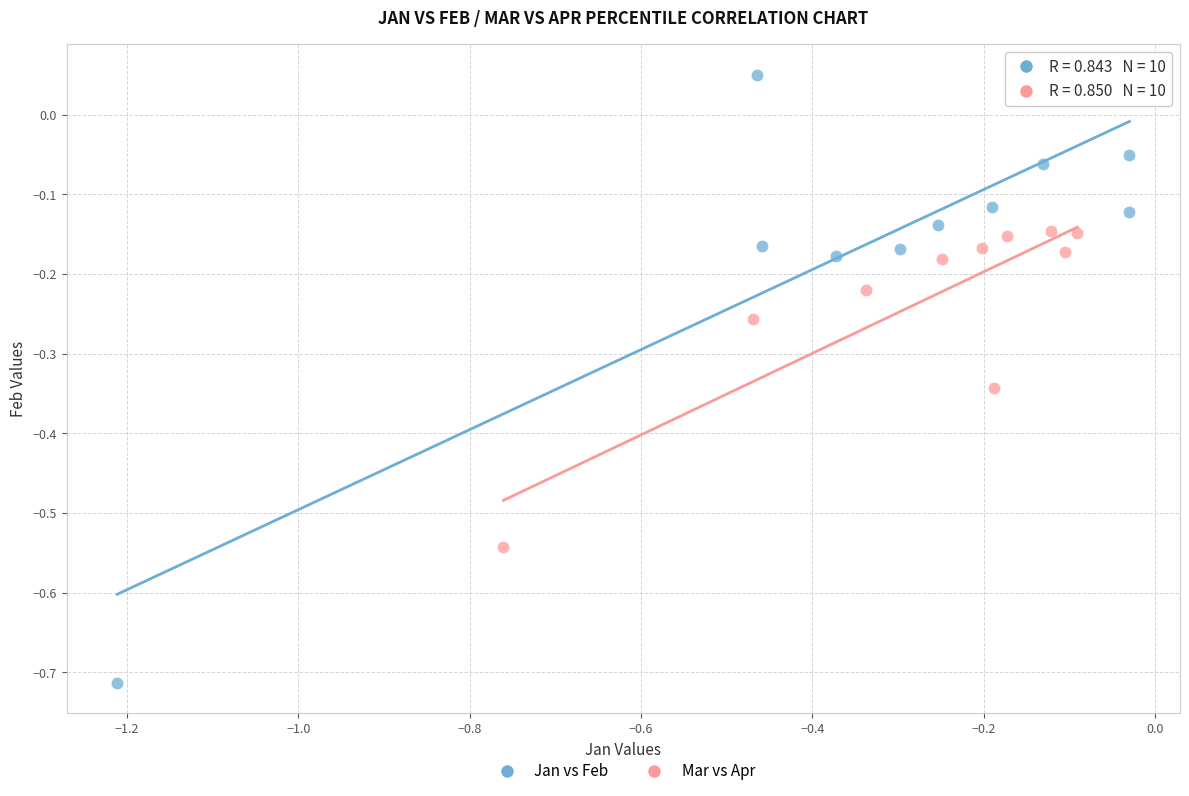

What are all the series names shown in the legend?

Jan vs Feb, Mar vs Apr